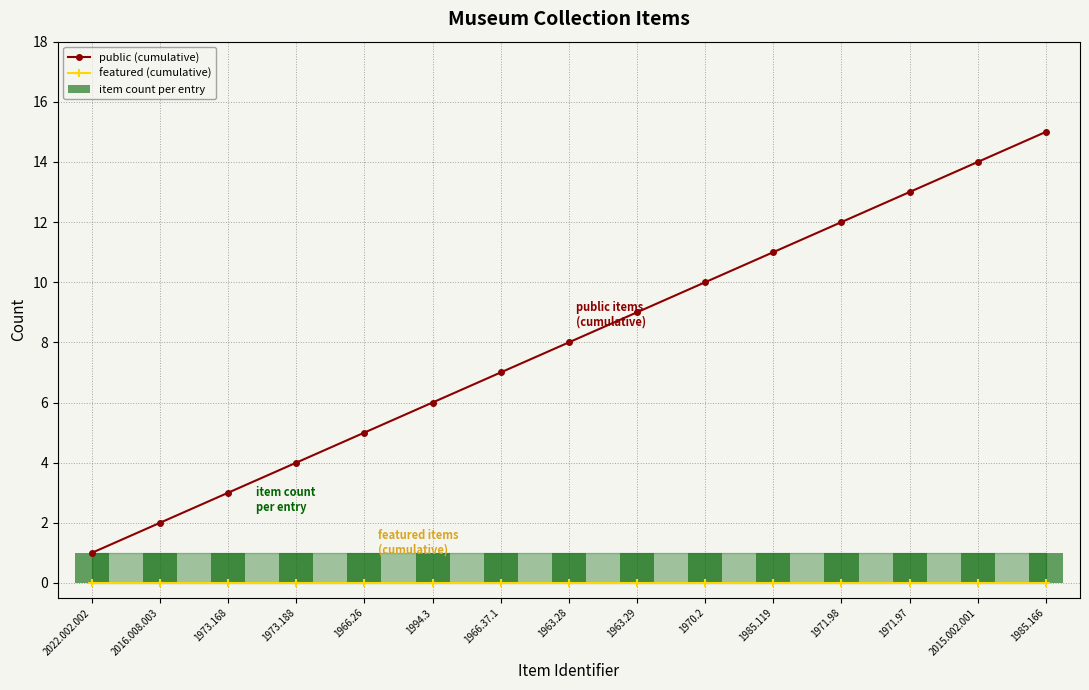

What is the highest value of the public (cumulative) series?

15